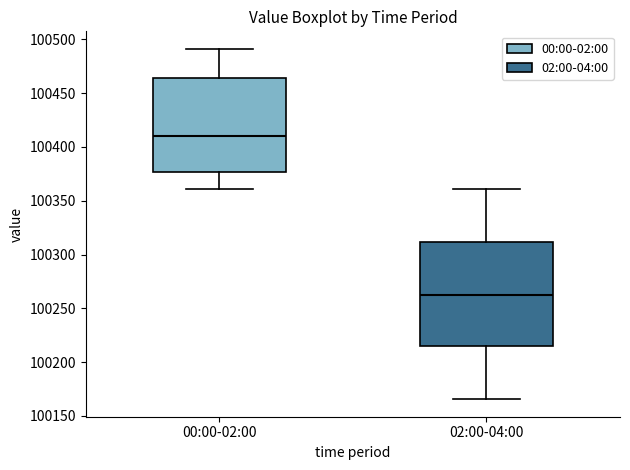

Which box has the lowest median line?

02:00-04:00